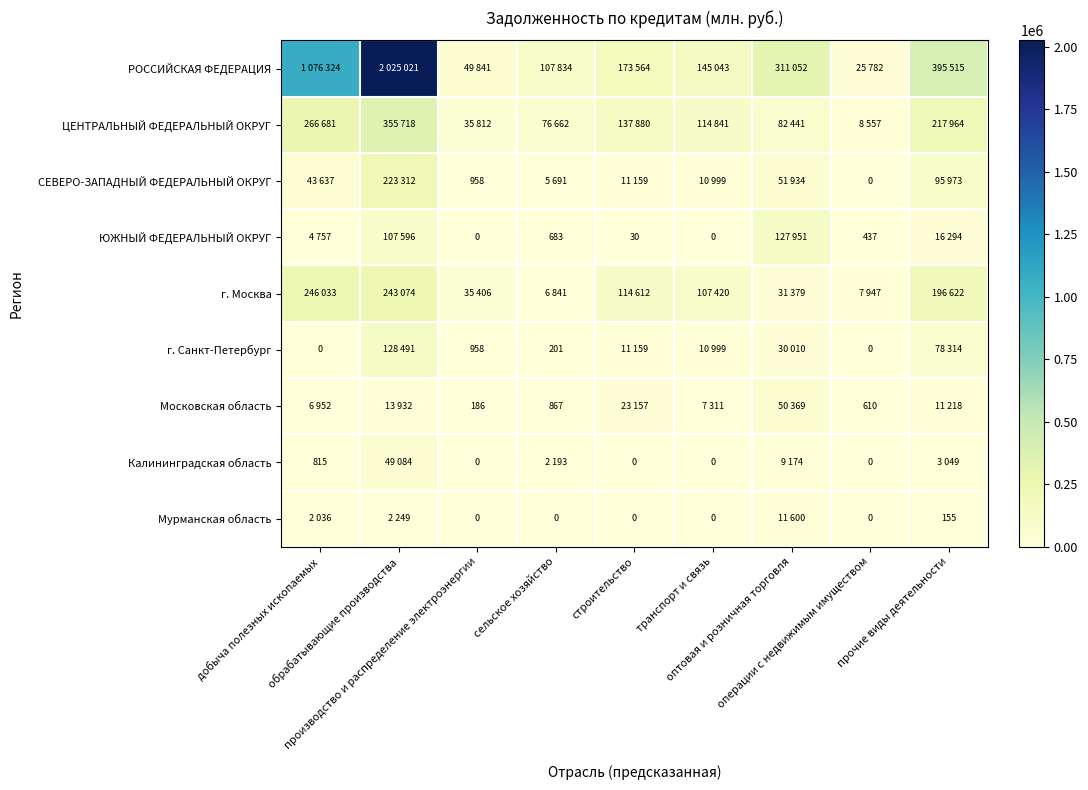

Where does the г. Москва series first go above 107420?

добыча полезных ископаемых